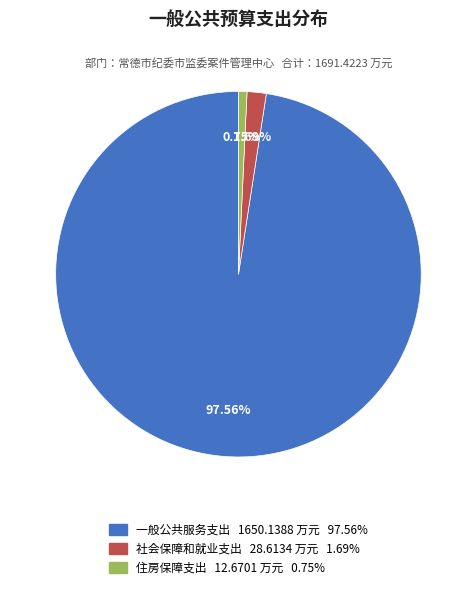

To the nearest percent, what is the difference between the largest and smallest slice percentages?

97%